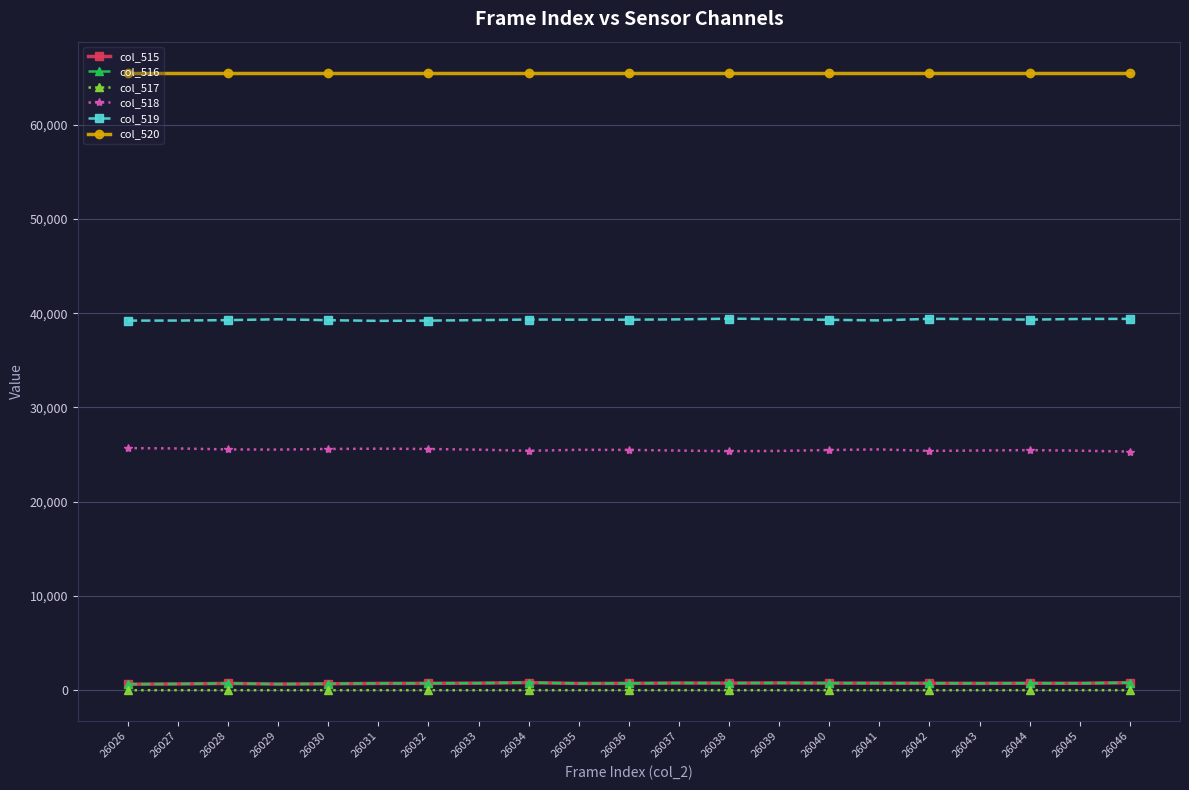

True or false: col_519 and col_516 cross at least once.

False